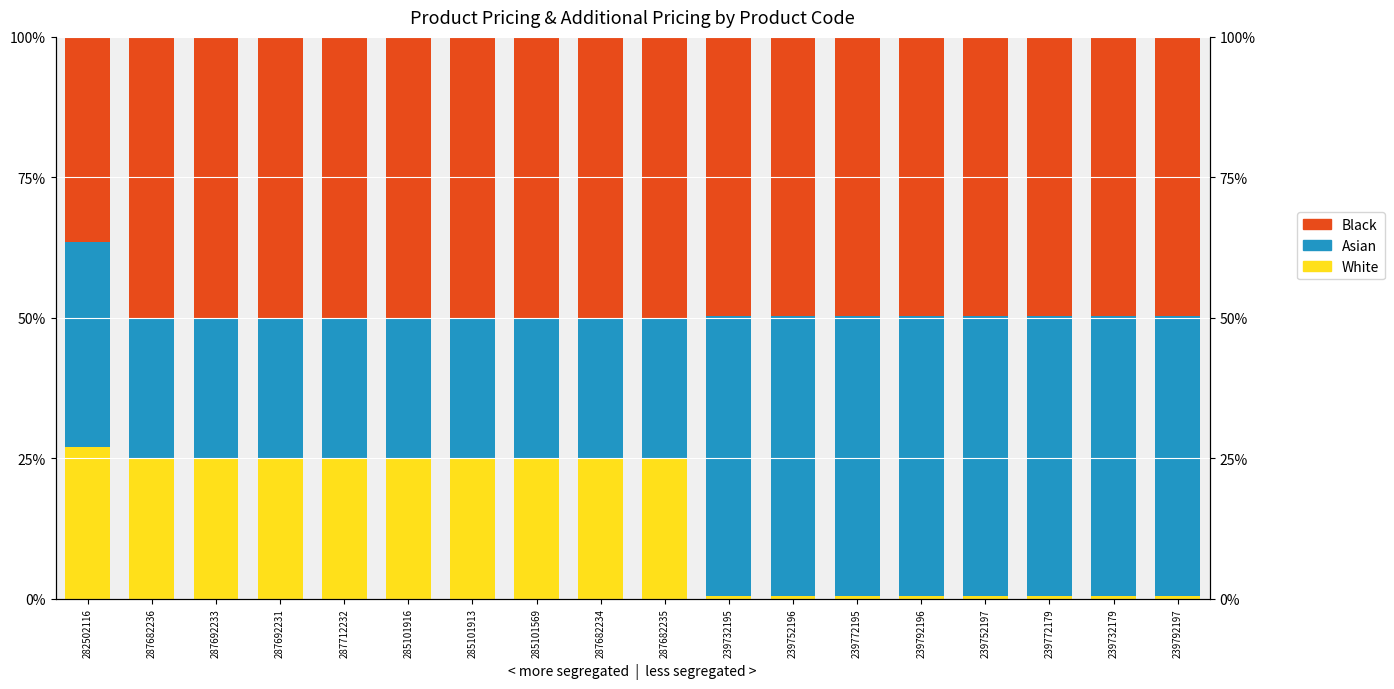

How many data points does each series have?

18